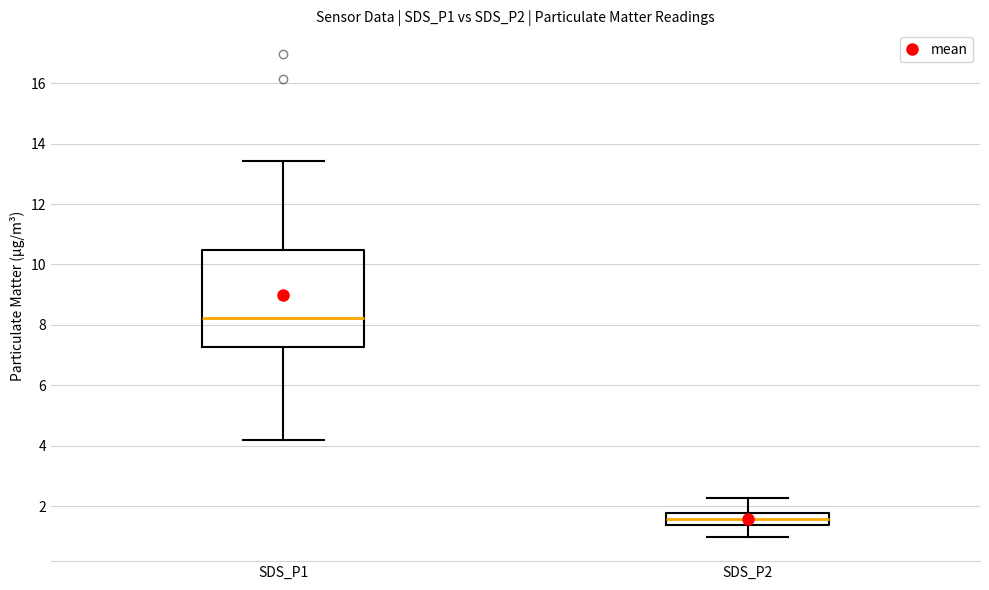

Reading left to right, transcribe this box plot: for each box, give where its median line is, the range the box spans, and where its two whiskers end, as read against the y-axis. The values are not printed on the chart, so give them approximately, as read against the axis.

SDS_P1: median 8.2, box 7.2 to 10.4, whiskers 4.2 to 13.4
SDS_P2: median 1.6, box 1.4 to 1.8, whiskers 1.0 to 2.2